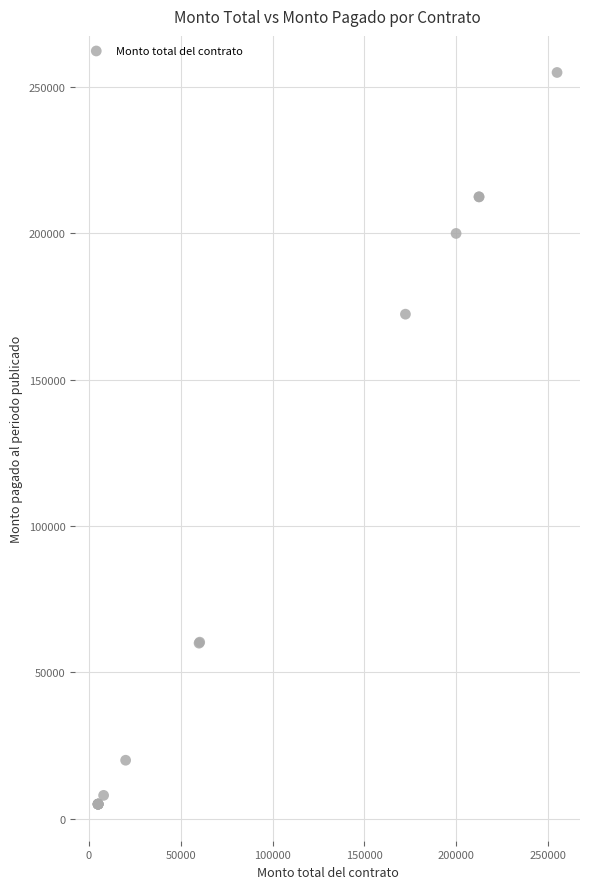

What Y value in the scatter plot is closest to 130000?

172413.8